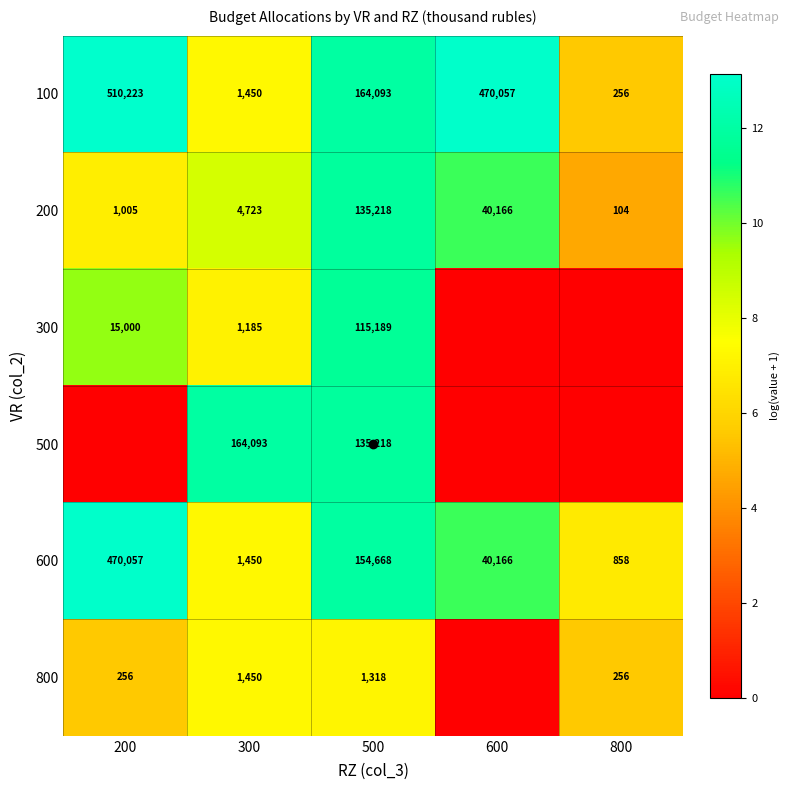

At which category does the chart reach its minimum across all series?

600